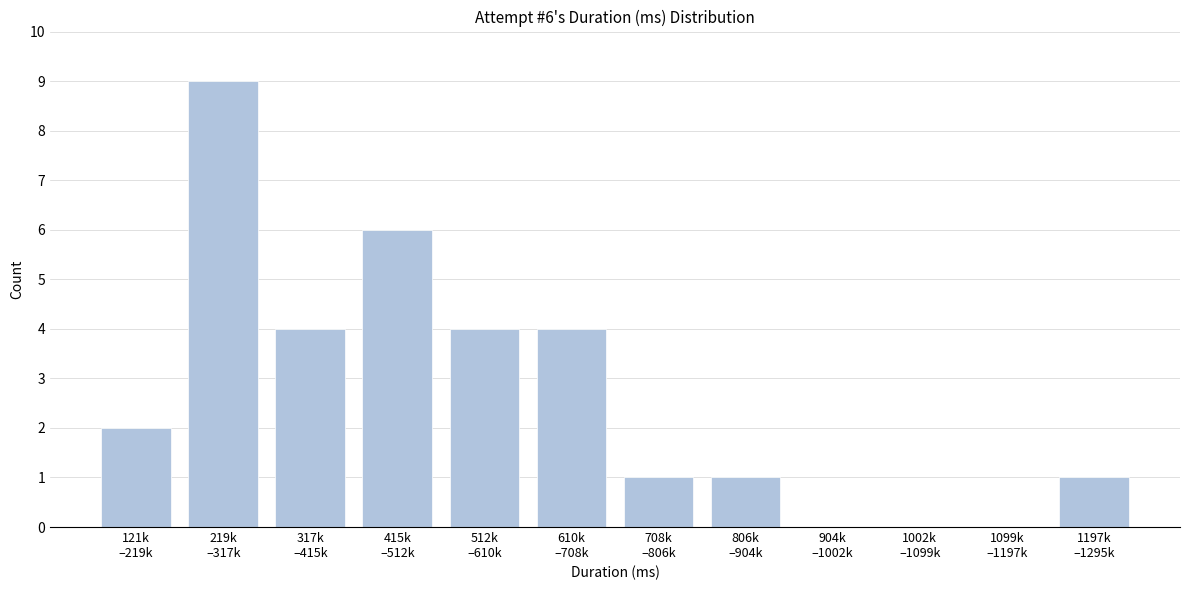

What is the maximum value shown in the chart?

9